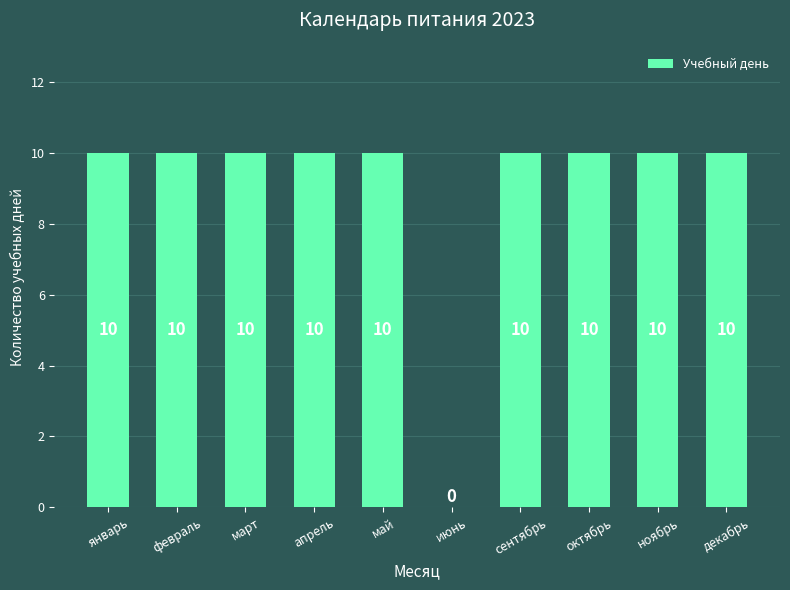

Read the value at май.

10